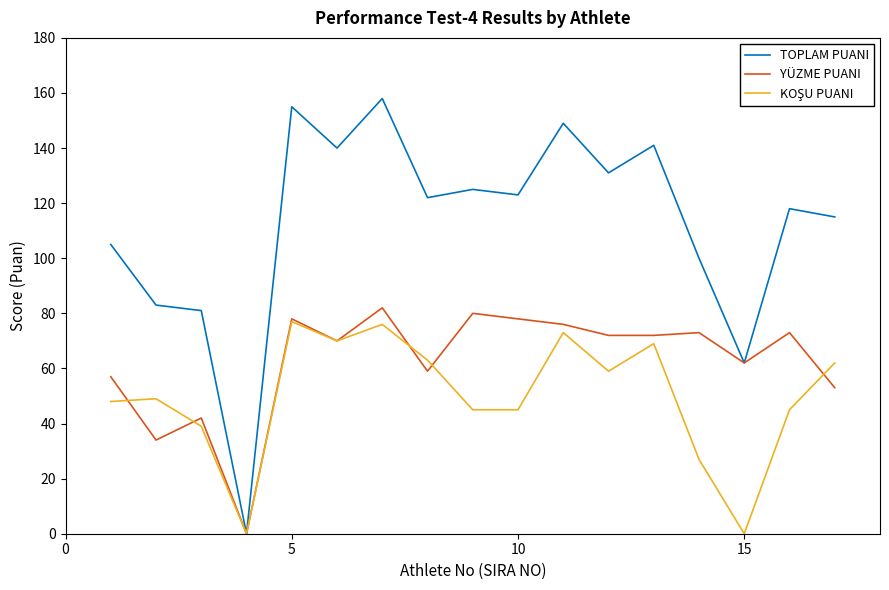

Which series has the widest spread of values?

TOPLAM PUANI